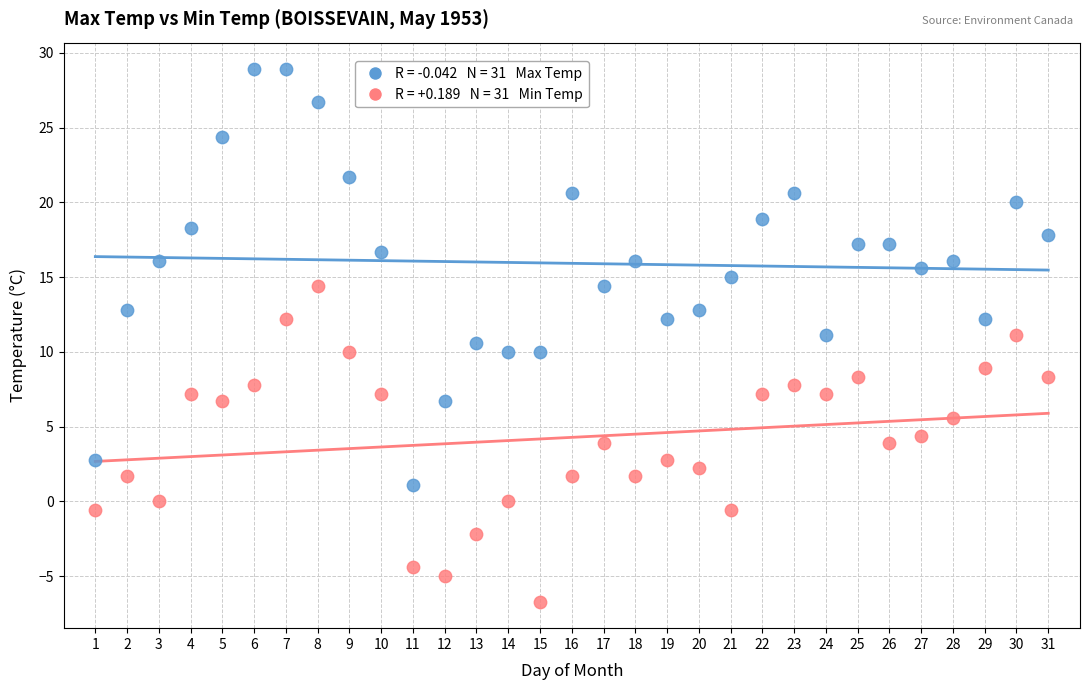

Across all data points, what is the range of Y values (max minus min)?

35.6